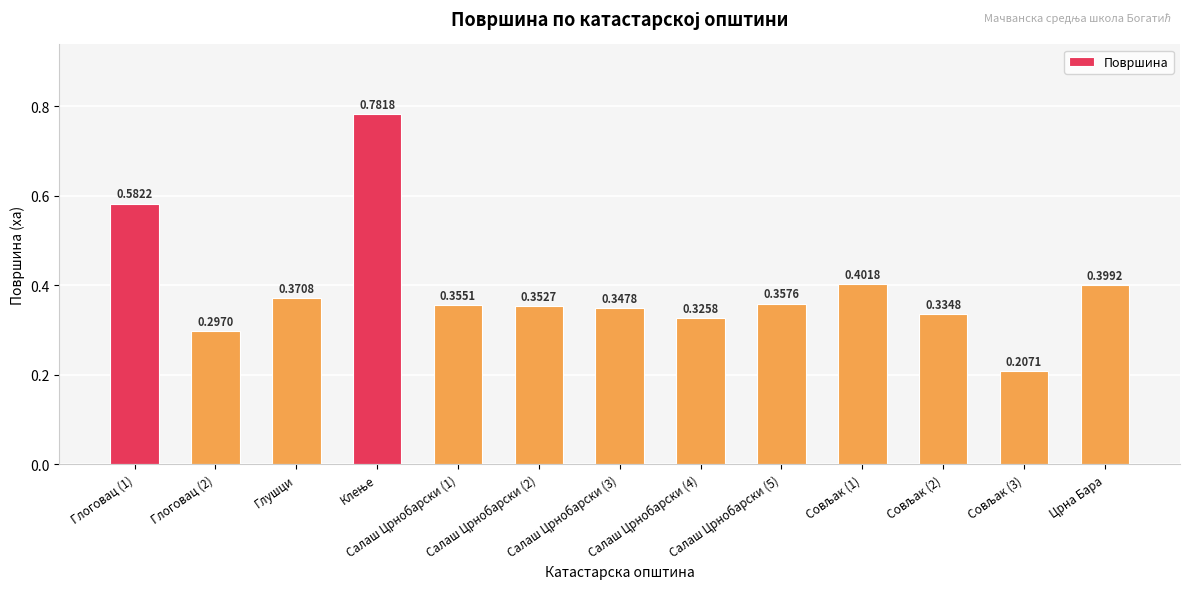

Which has a higher value, Салаш Црнобарски (4) or Салаш Црнобарски (5)?

Салаш Црнобарски (5)